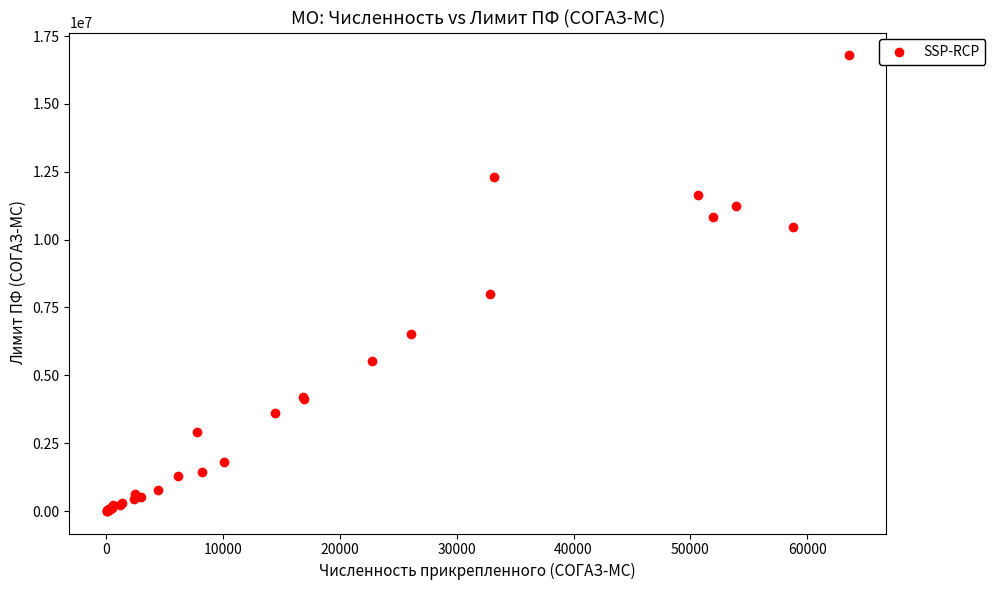

What Y value in the scatter plot is closest to 8400867?

8004563